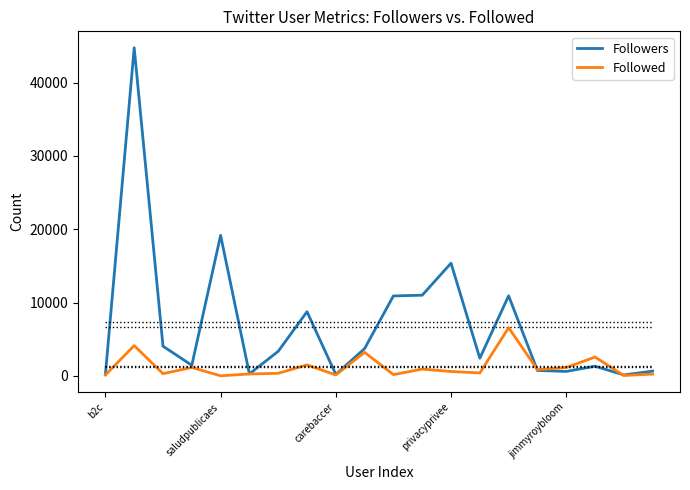

True or false: Followed has a value of 1138 at jimmyroybloom.

True